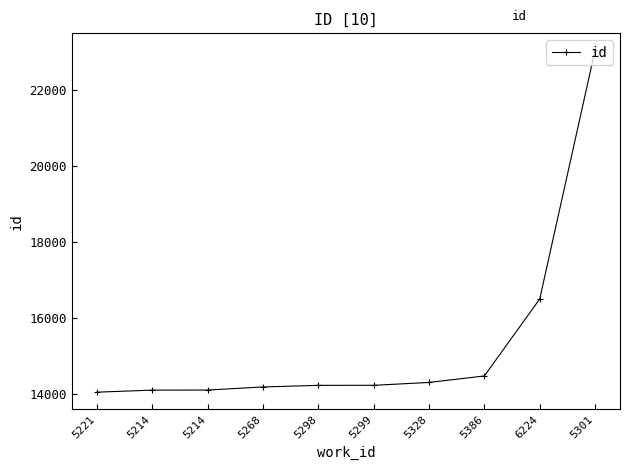

List the labels in order of value, largest first.

5301, 6224, 5386, 5328, 5299, 5298, 5268, 5214, 5214, 5221